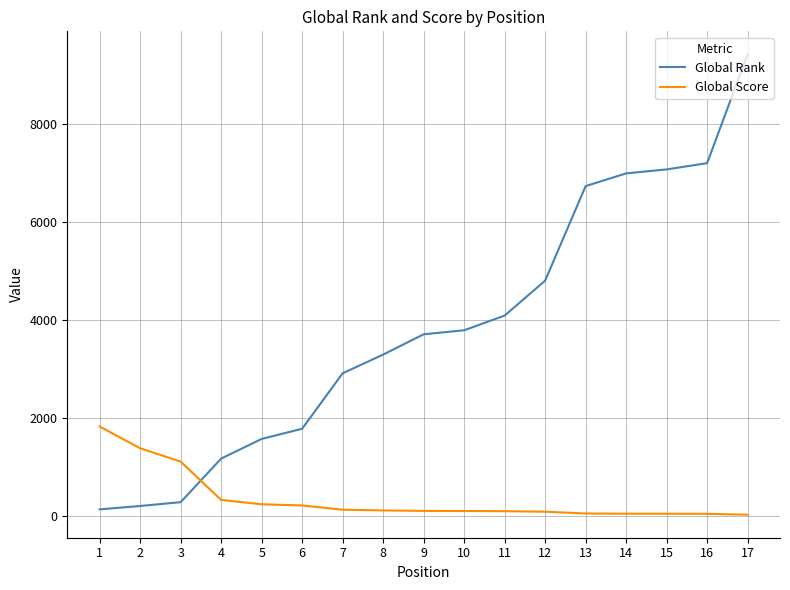

How many lines are shown in the chart?

2